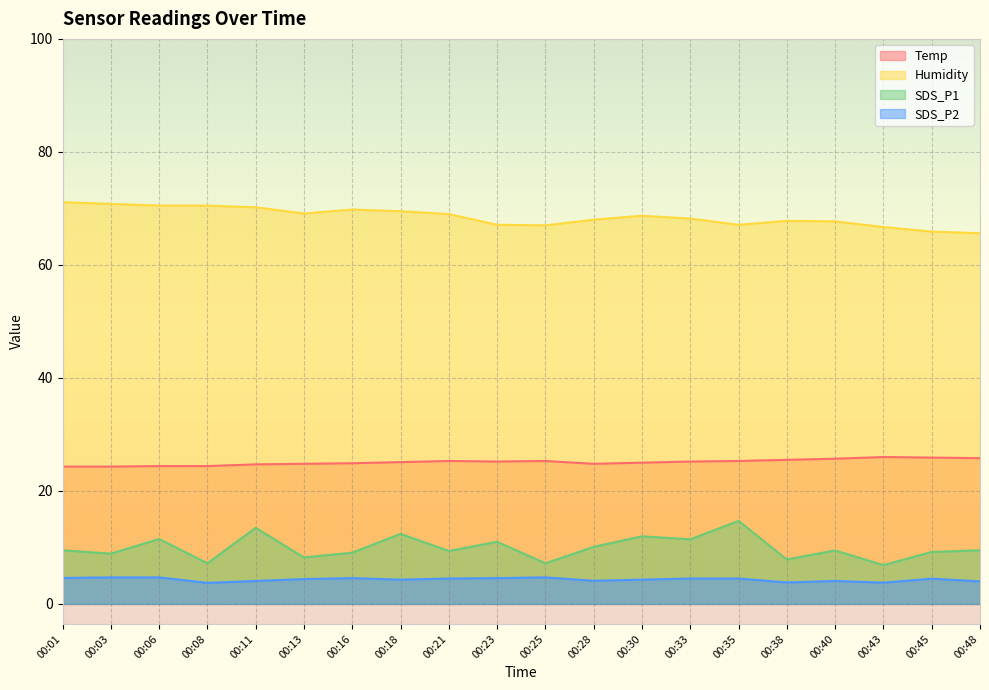

The value of SDS_P2 at 00:40 is 6.1. True or false?

False